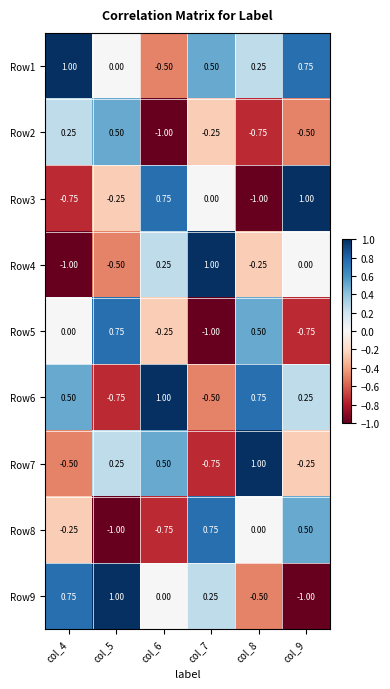

What is the spread (max minus min) of values at col_9?

2.0